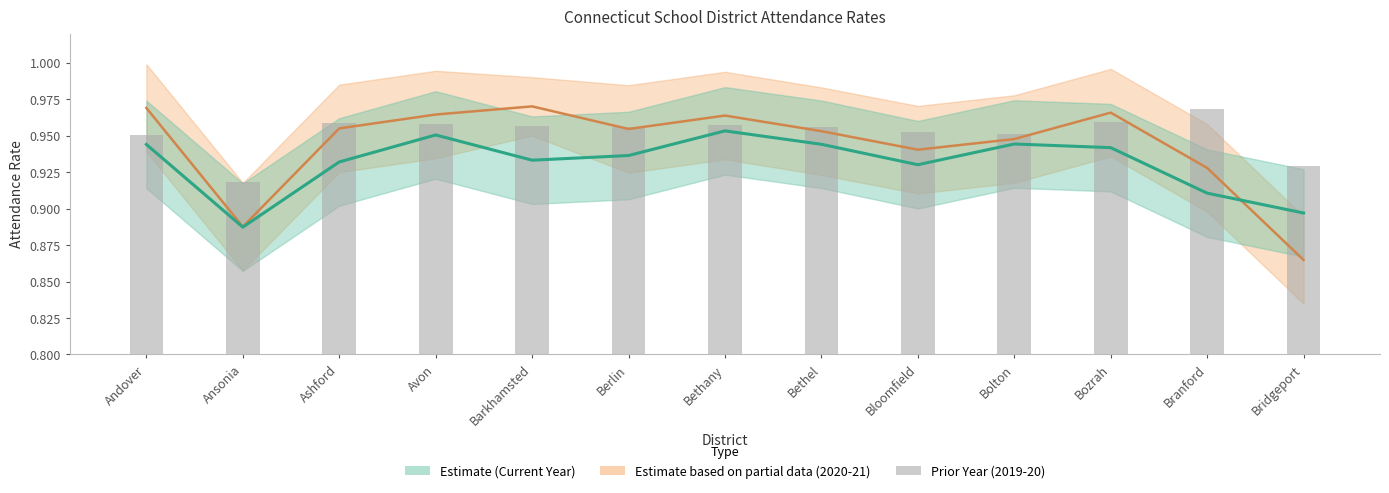

Rank the categories by value from highest to lowest.

Branford, Bozrah, Ashford, Avon, Bethany, Barkhamsted, Berlin, Bethel, Bloomfield, Bolton, Andover, Bridgeport, Ansonia